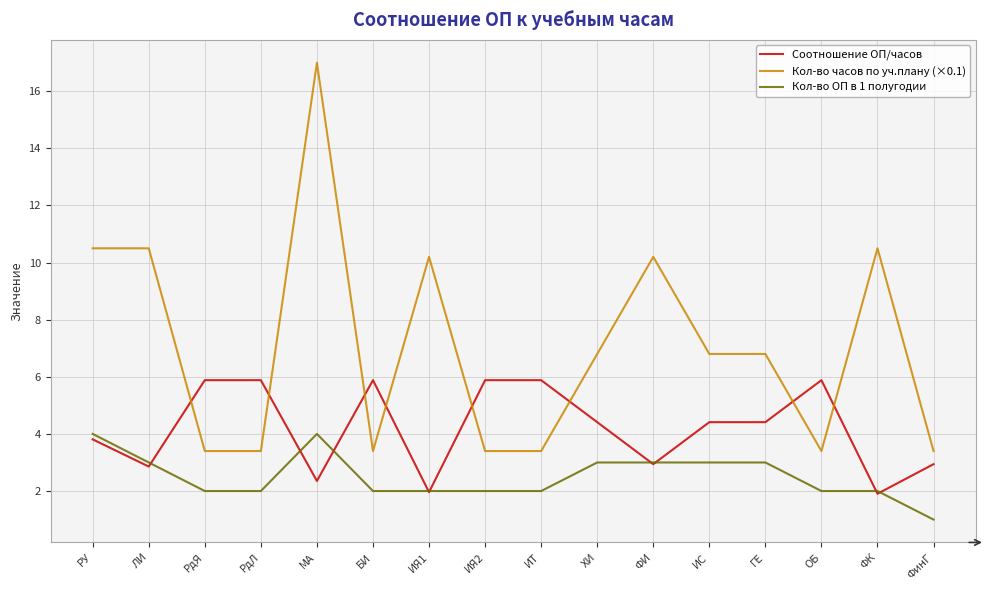

What is the average value of the Соотношение ОП/часов series?

4.2